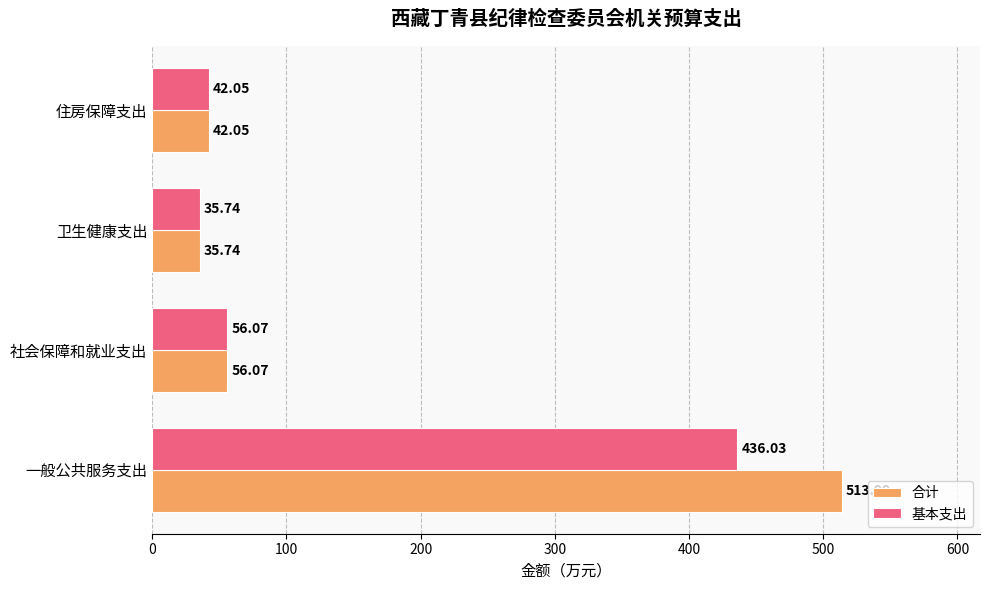

What is the minimum value for 基本支出?

35.7